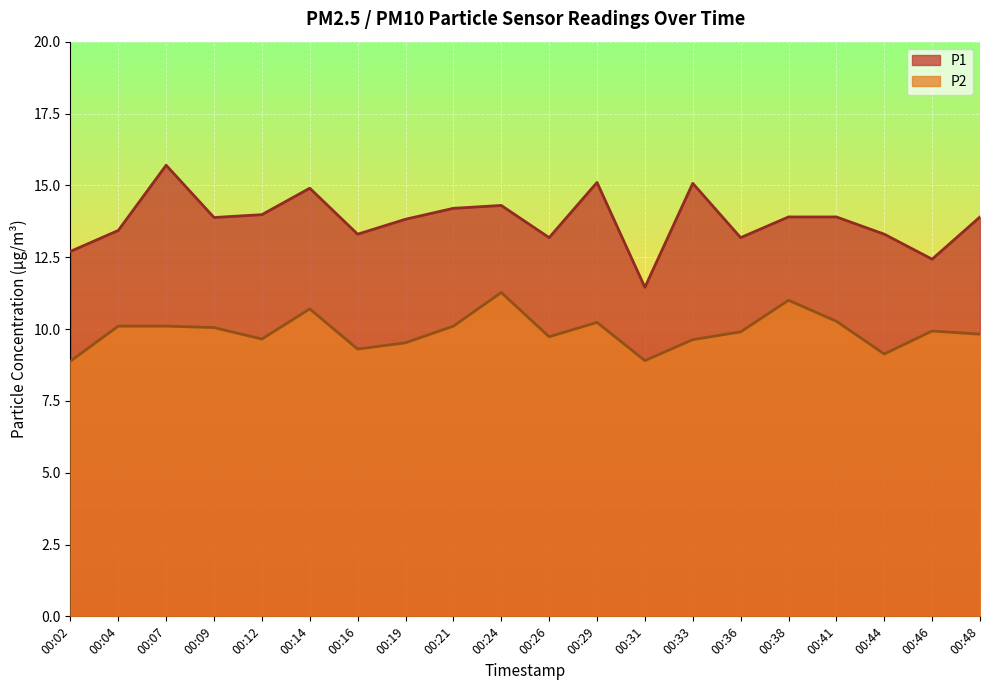

Reading left to right, extract all data points from this chart.

P1: 00:02=12.7	00:04=13.4	00:07=15.7	00:09=13.9	00:12=14.0	00:14=14.9	00:16=13.3	00:19=13.8	00:21=14.2	00:24=14.3	00:26=13.2	00:29=15.1	00:31=11.4	00:33=15.1	00:36=13.2	00:38=13.9	00:41=13.9	00:44=13.3	00:46=12.4	00:48=13.9
P2: 00:02=8.9	00:04=10.1	00:07=10.1	00:09=10.1	00:12=9.7	00:14=10.7	00:16=9.3	00:19=9.5	00:21=10.1	00:24=11.3	00:26=9.7	00:29=10.2	00:31=8.9	00:33=9.6	00:36=9.9	00:38=11.0	00:41=10.3	00:44=9.1	00:46=9.9	00:48=9.8